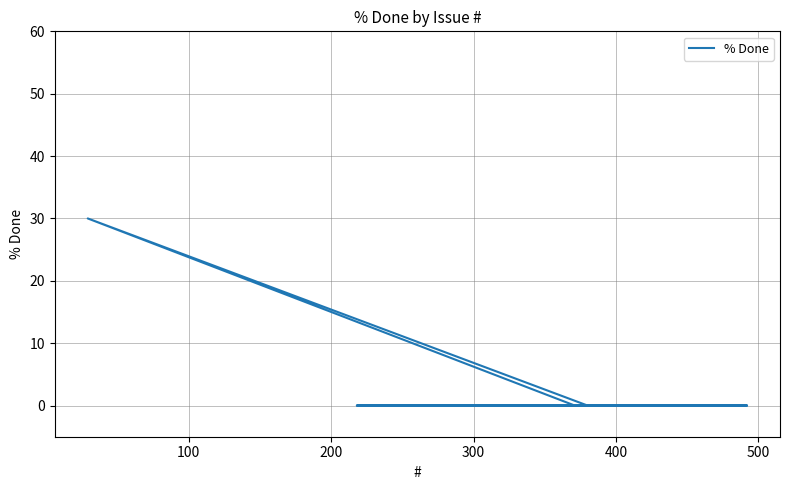

True or false: there are more than 1 points higher than both neighbors.

False